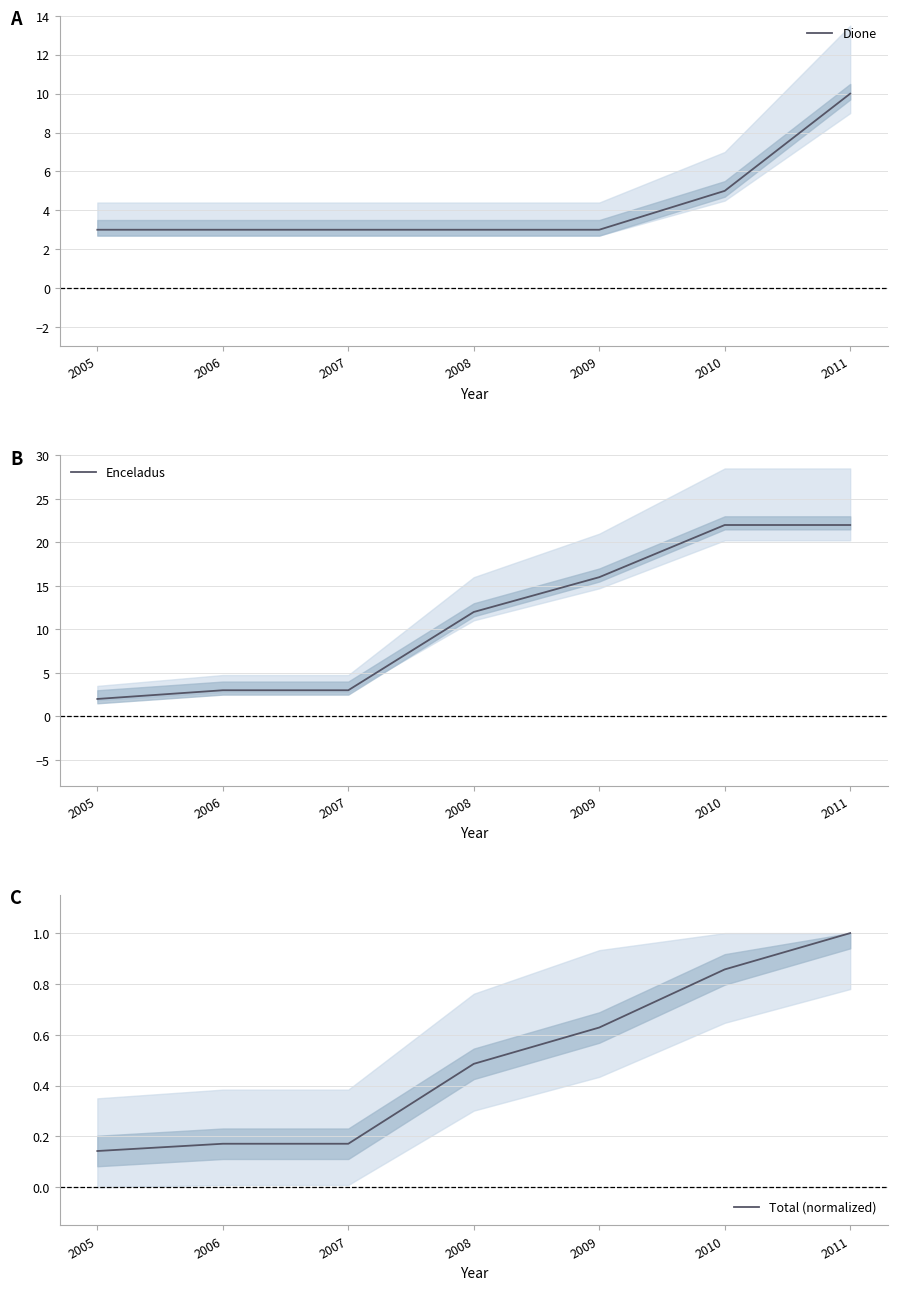

The value of Dione at 2011 is 6.8. True or false?

False